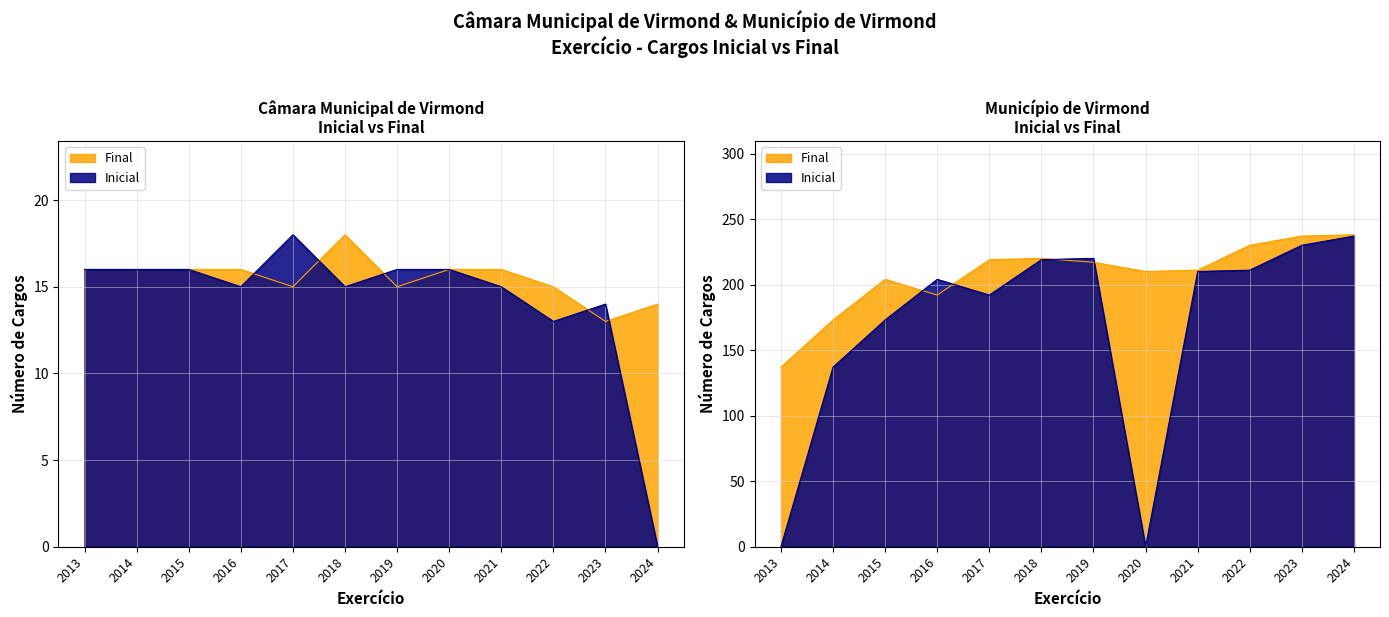

The Final series shows 24 at 2024. True or false?

False